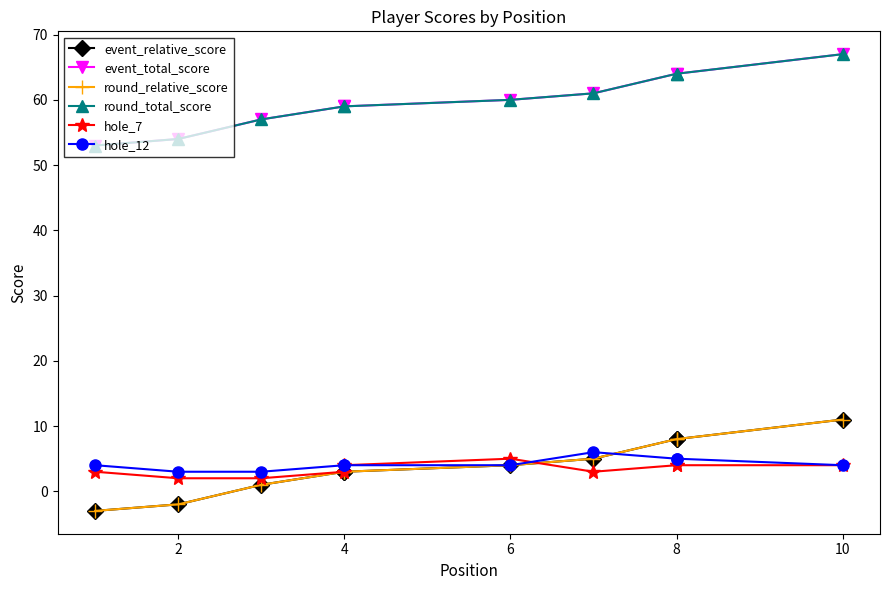

True or false: round_relative_score and round_total_score cross at least once.

False